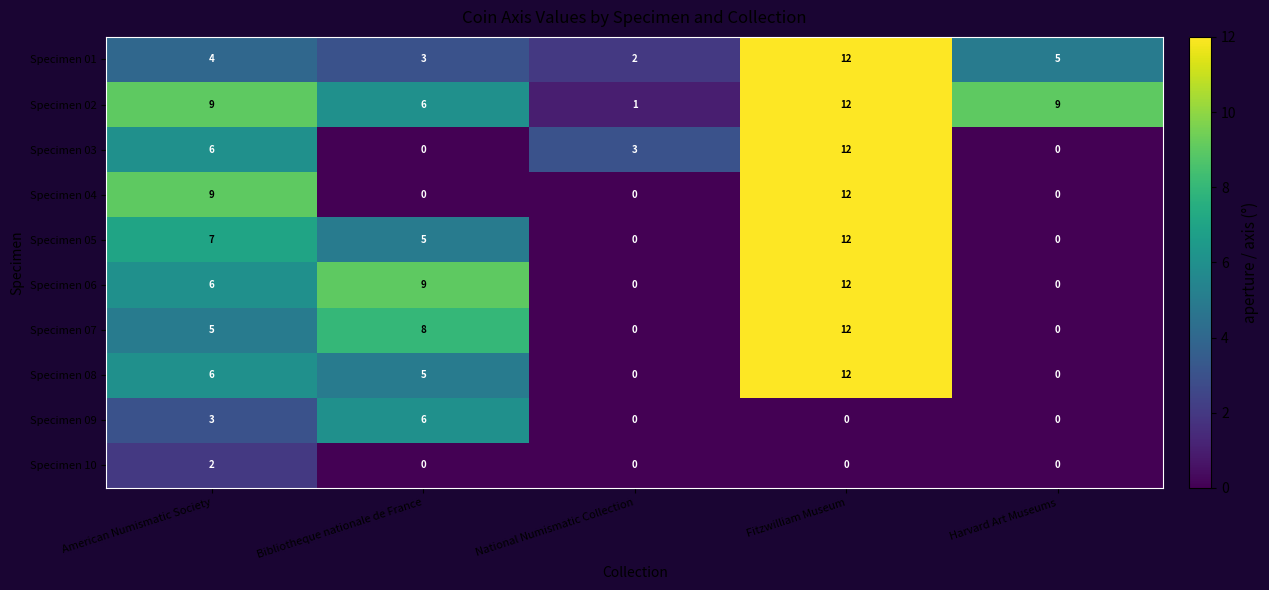

What is the difference between the maximum and minimum values in the Specimen 05 series?

12